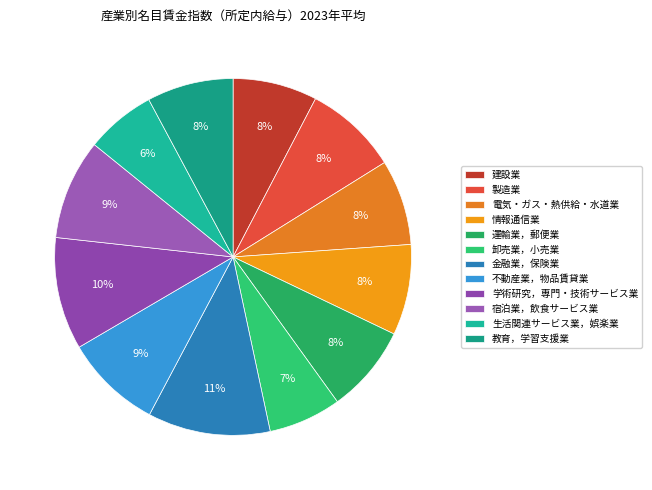

Does any single category account for the majority?

No